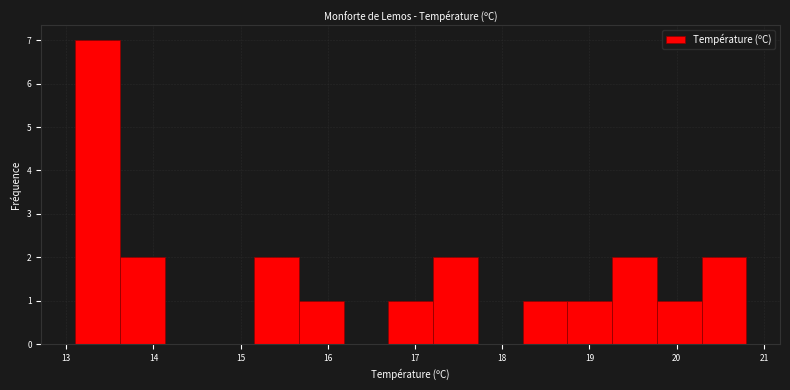

What is the height of the bar covering 18.7 to 19.3 on the x-axis? Neither the bar edges nor the heights are printed on the chart, so give them approximately, as read against the axes.

1